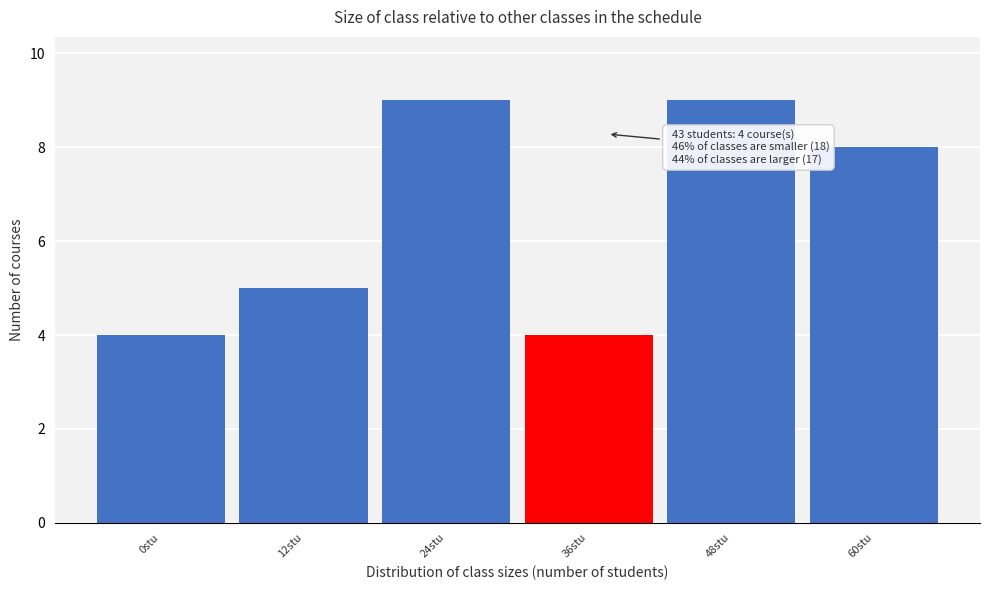

Reading right to left, list all the values displayed in this chart.

60stu=8	48stu=9	36stu=4	24stu=9	12stu=5	0stu=4